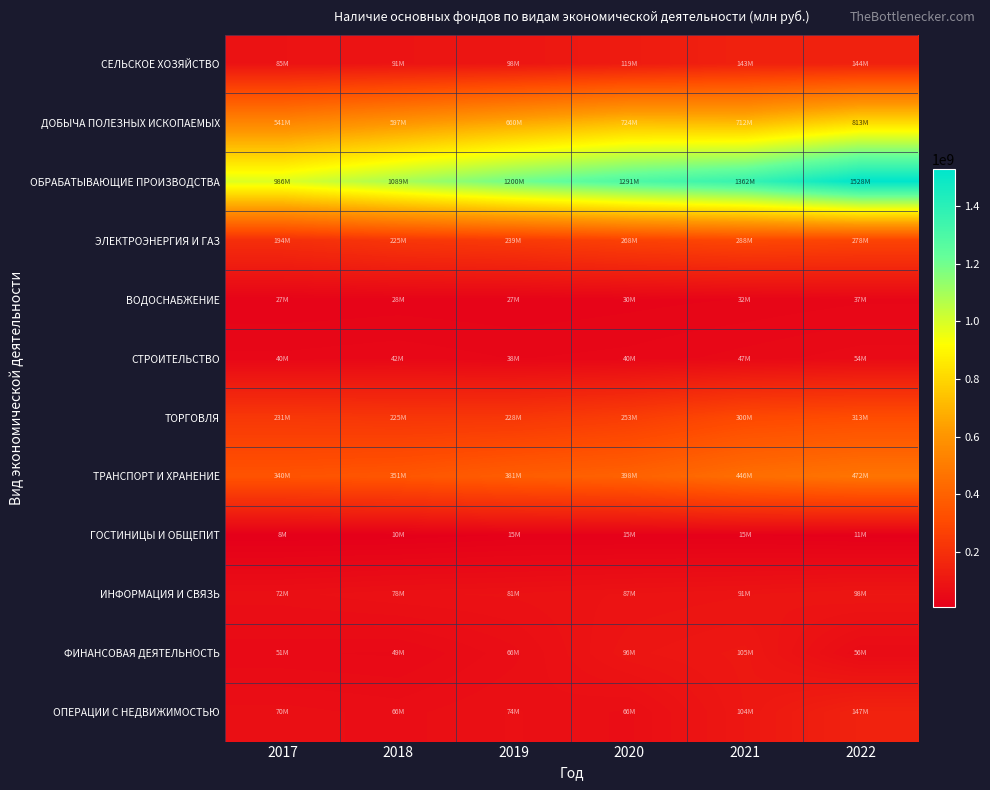

At which category does the chart reach its peak across all series?

2022